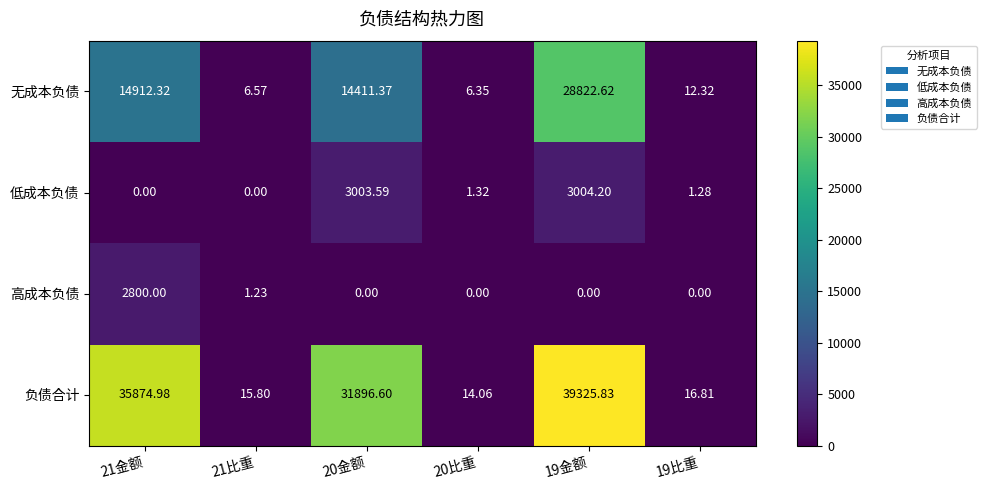

Which series changed the most between 21金额 and 21比重?

负债合计